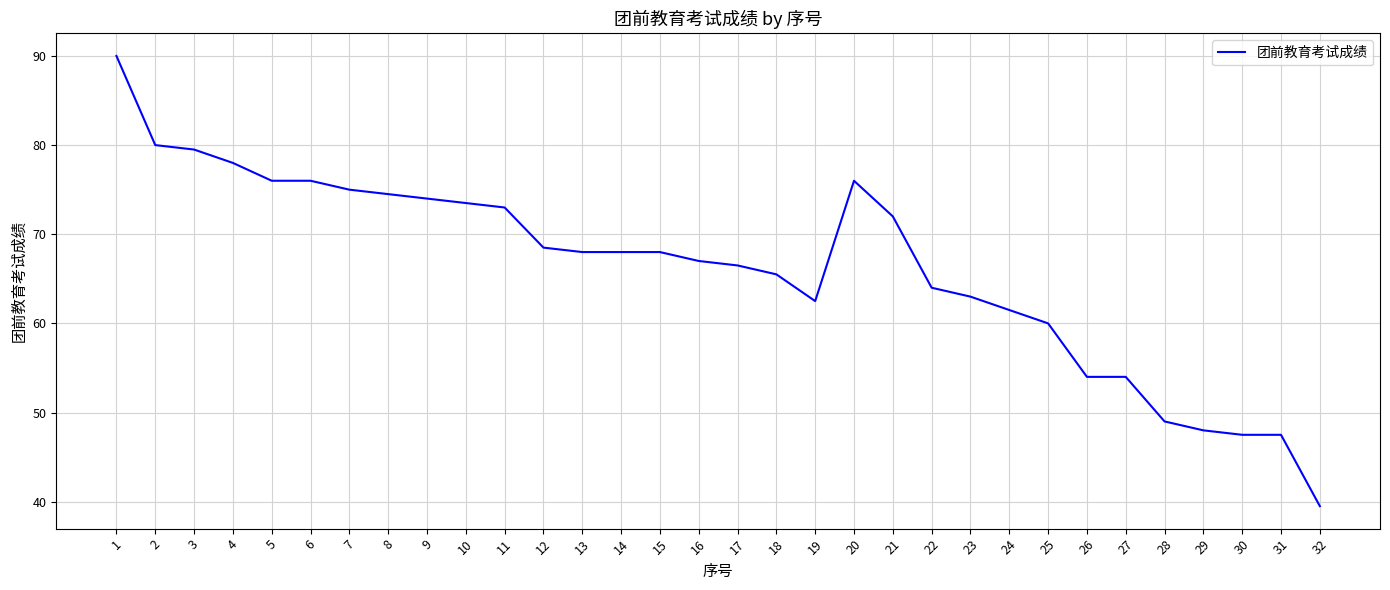

What is the difference between the second highest and second lowest values?

32.5